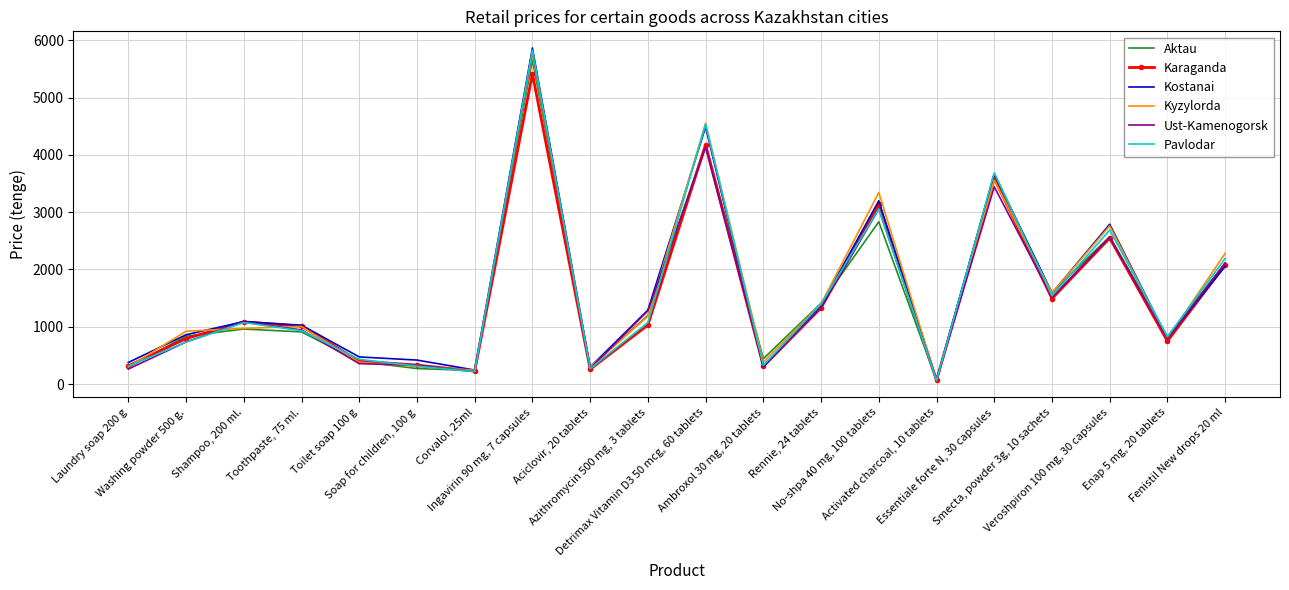

At which category does Karaganda reach its first local peak?

Shampoo, 200 ml.